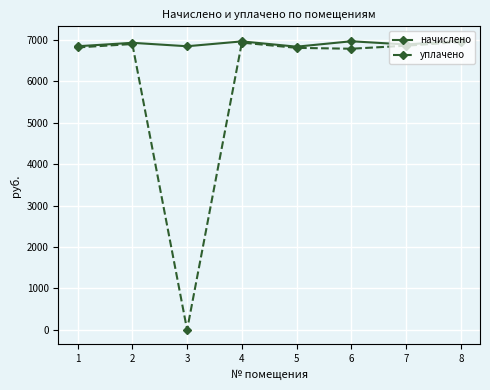

True or false: уплачено has more than 1 points higher than both neighbors.

True